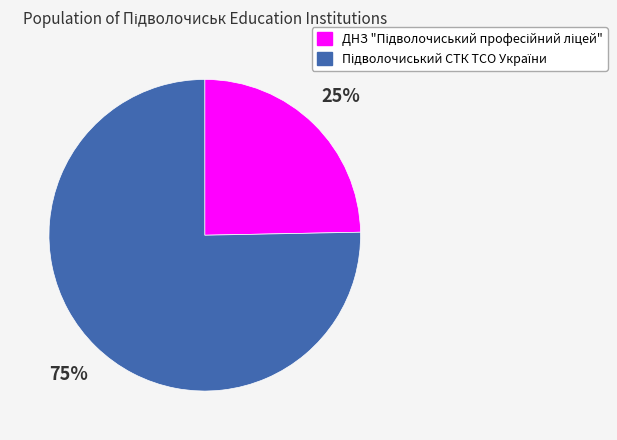

To the nearest percent, what is the average slice percentage?

50%